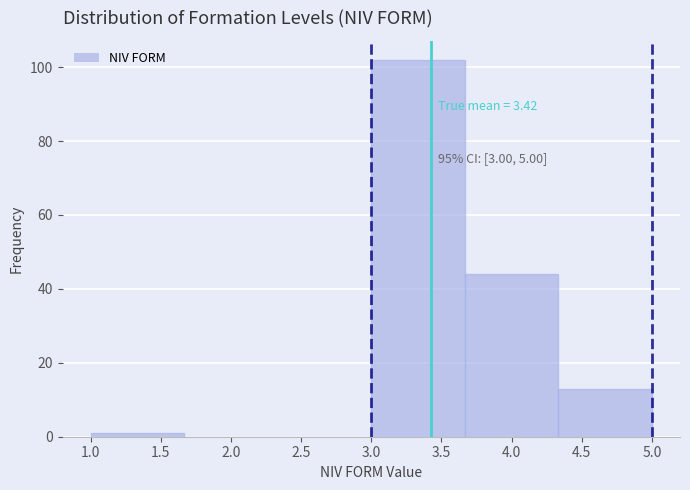

Over which range of the x-axis is the bar tallest?

3.00 to 3.65